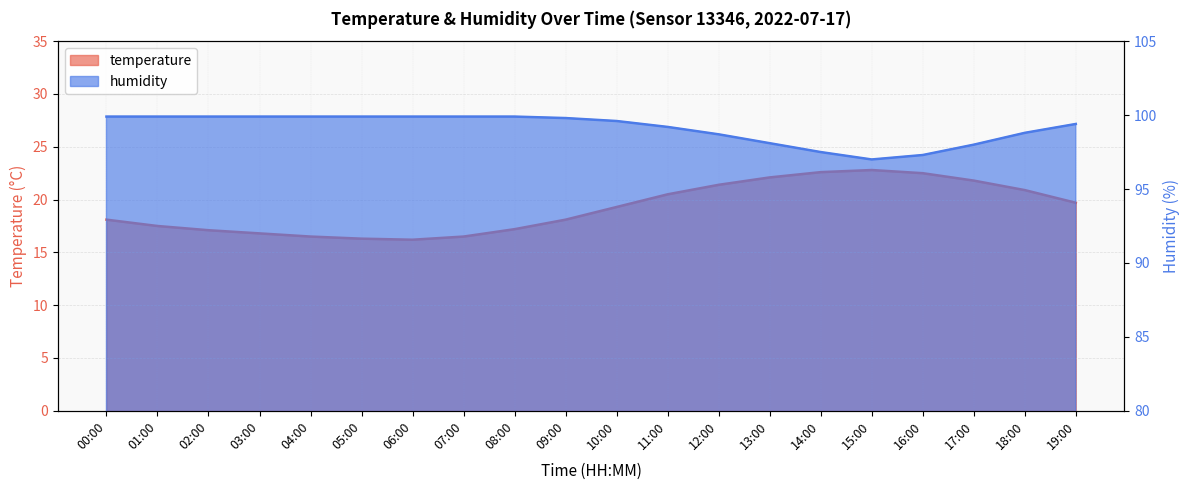

What is the spread (max minus min) of values at 09:00?

81.7